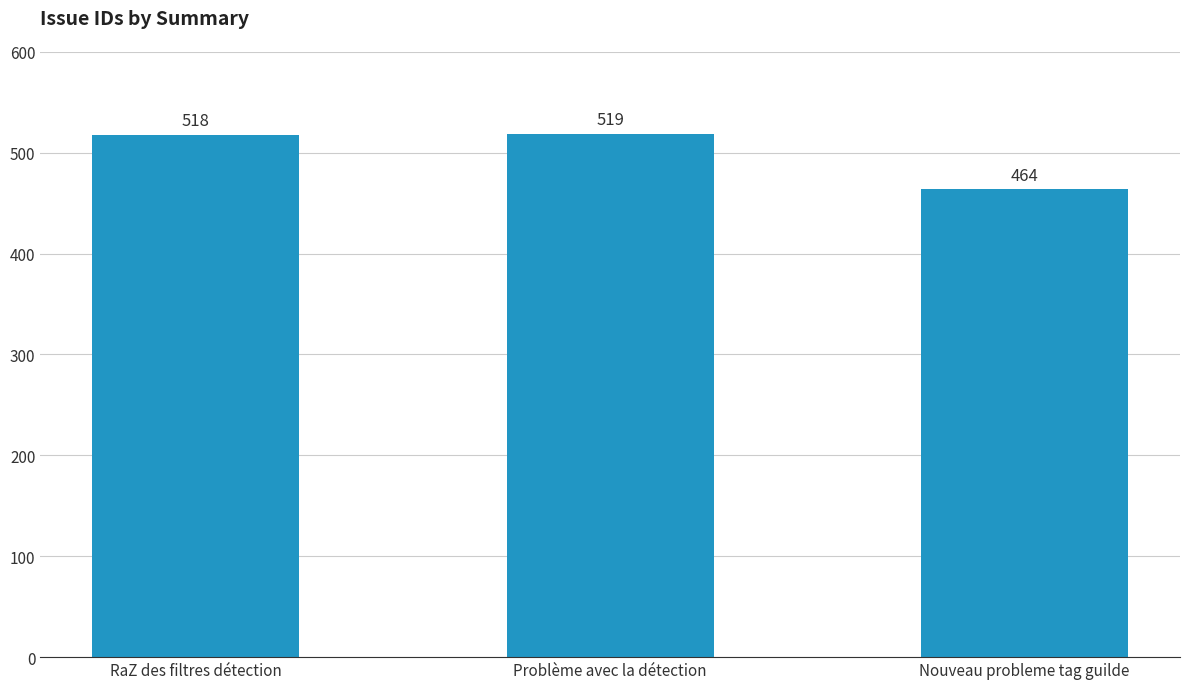

Reading right to left, what are all the values shown in this chart?

464	519	518